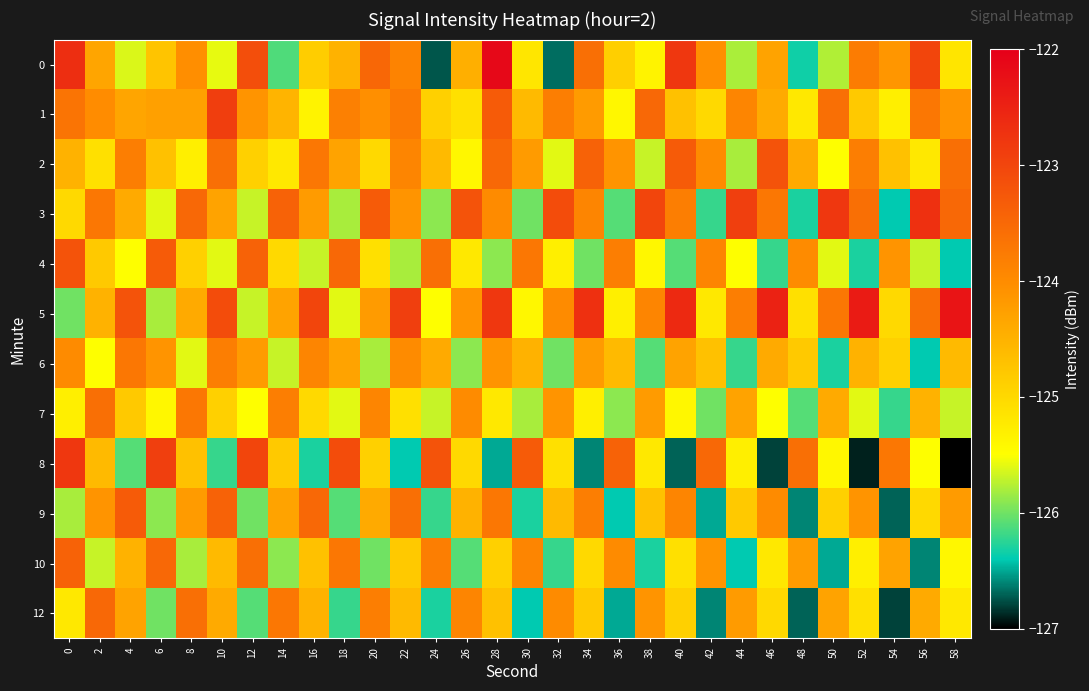

What is the total value across all series at 10?

-1492.4